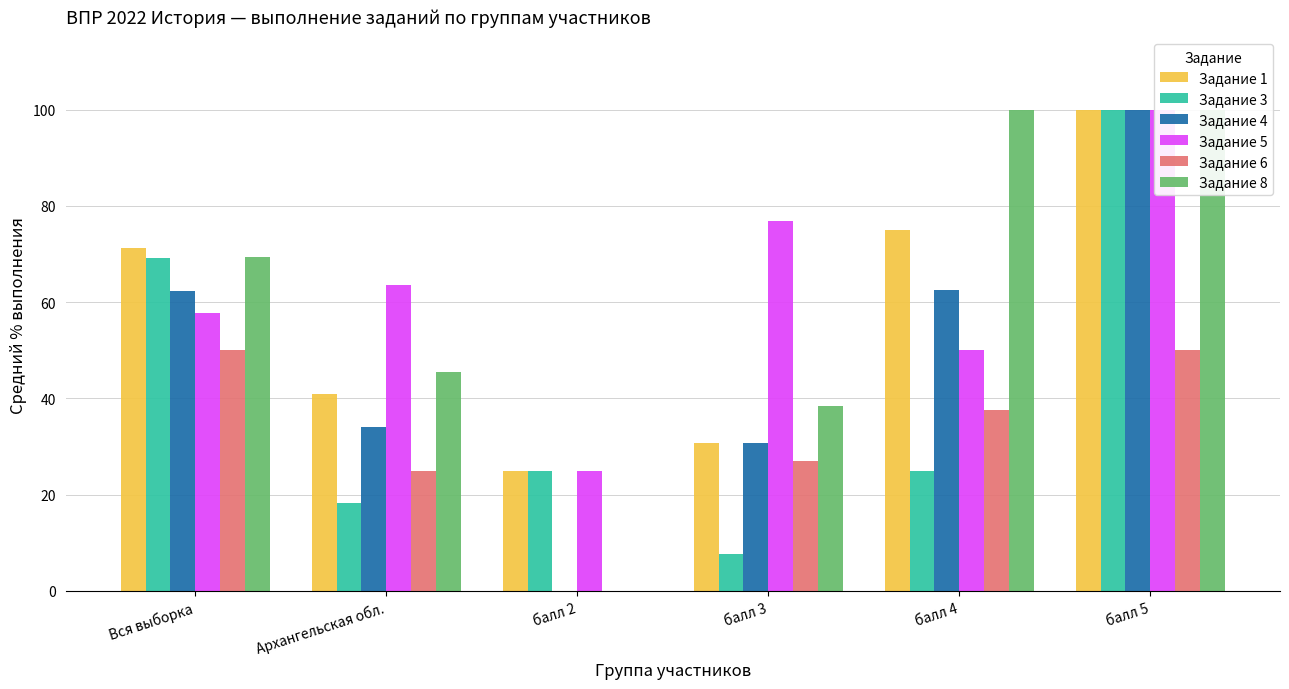

What is the approximate value of Задание 1 at балл 4?

75.0